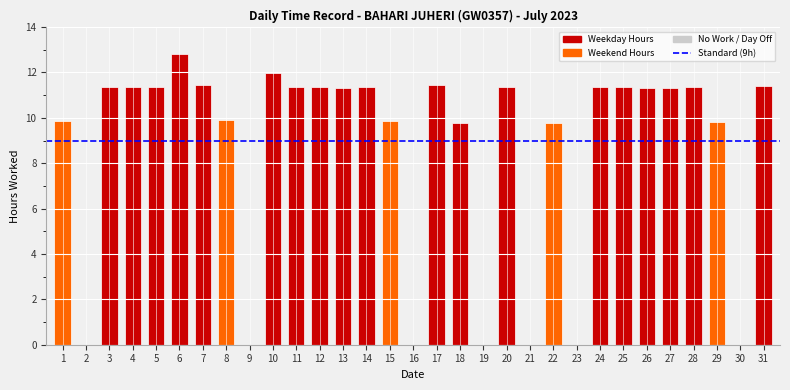

What is the sum of the values at 19 and 24?

11.3